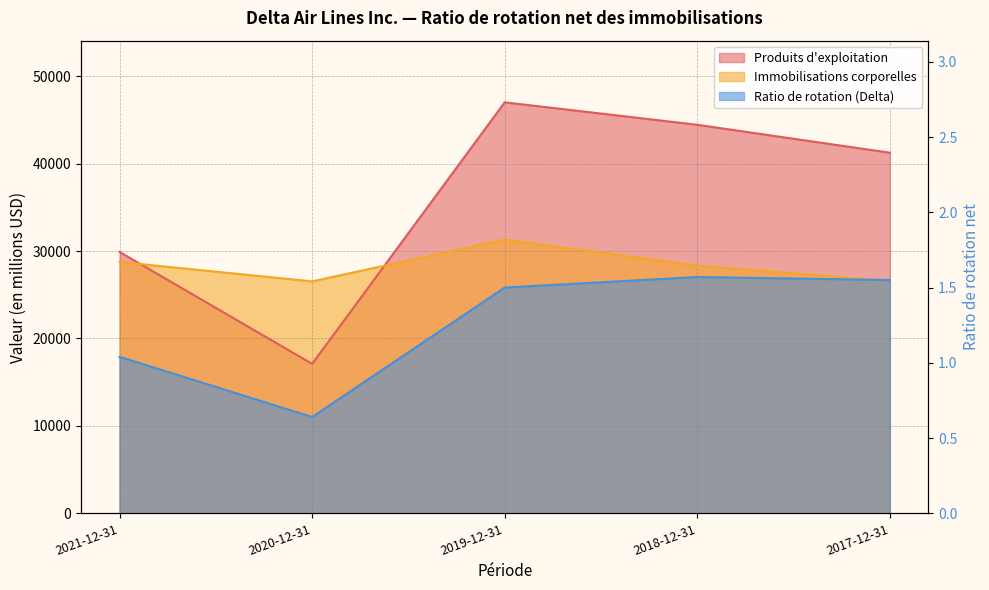

What is the sum of all Immobilisations corporelles values?

141486.0